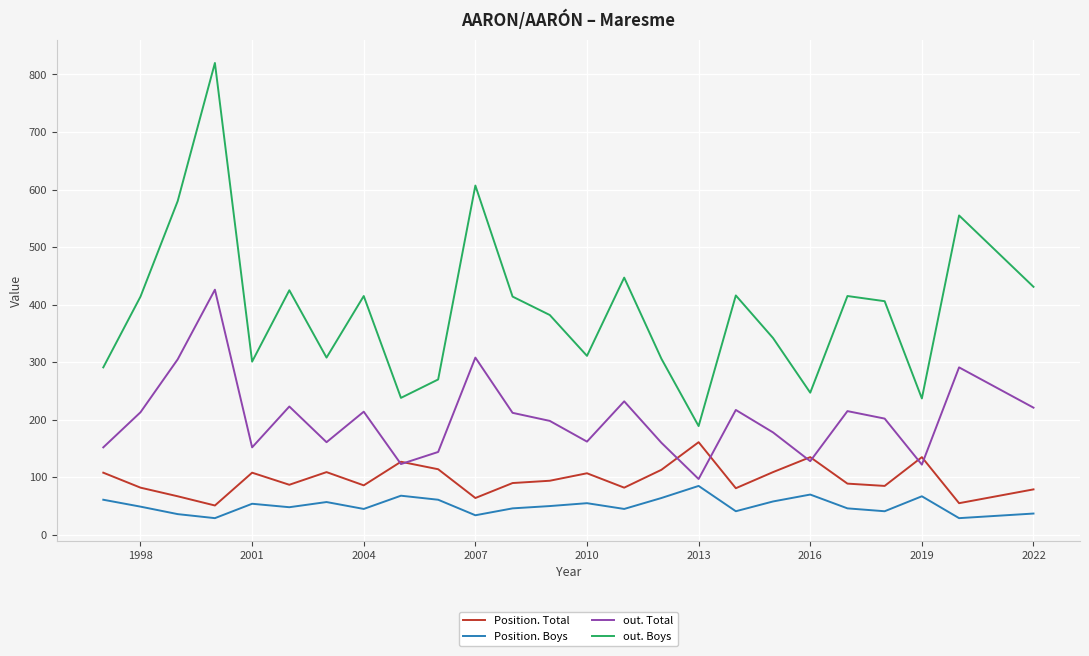

True or false: out. Total and out. Boys cross at least once.

False